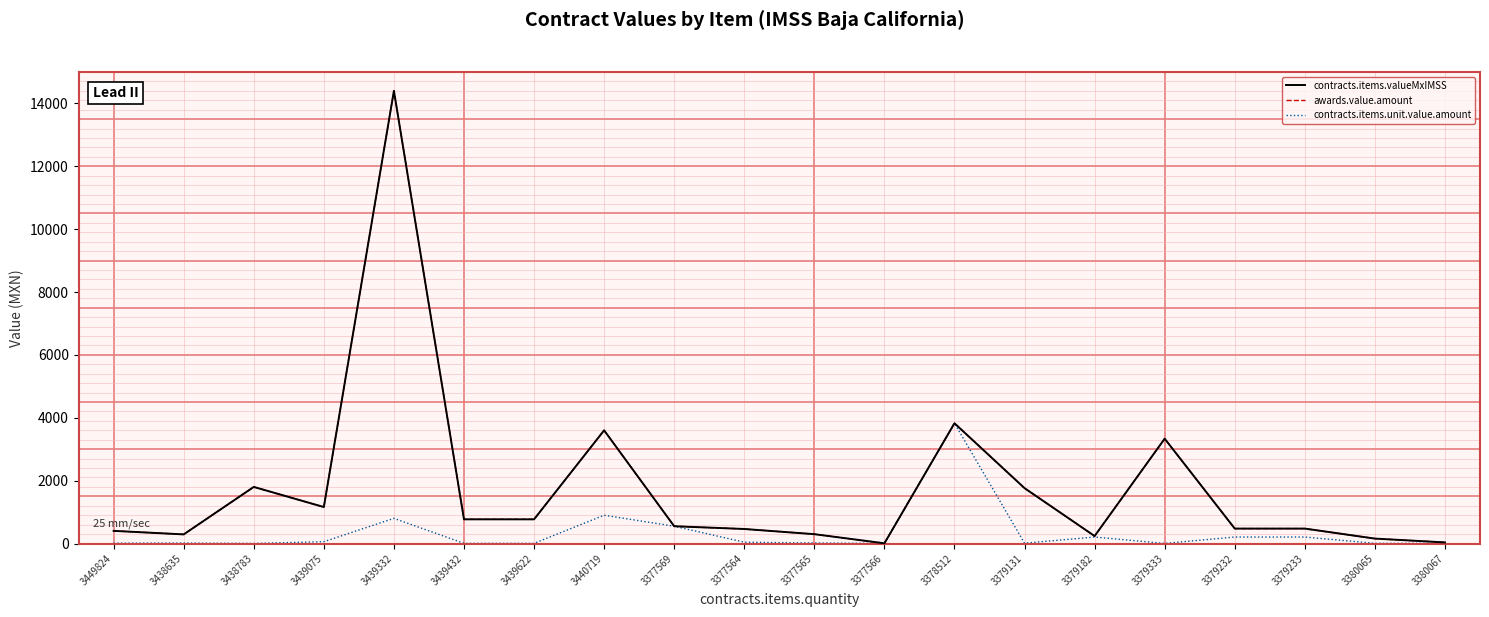

At which category does the chart reach its peak across all series?

3439332